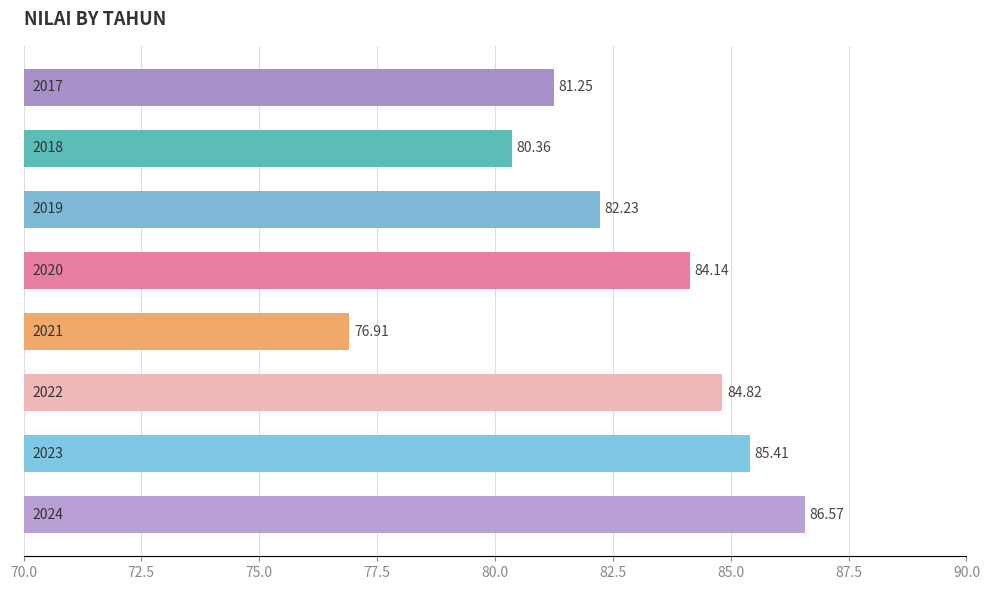

How many values are below 84?

4